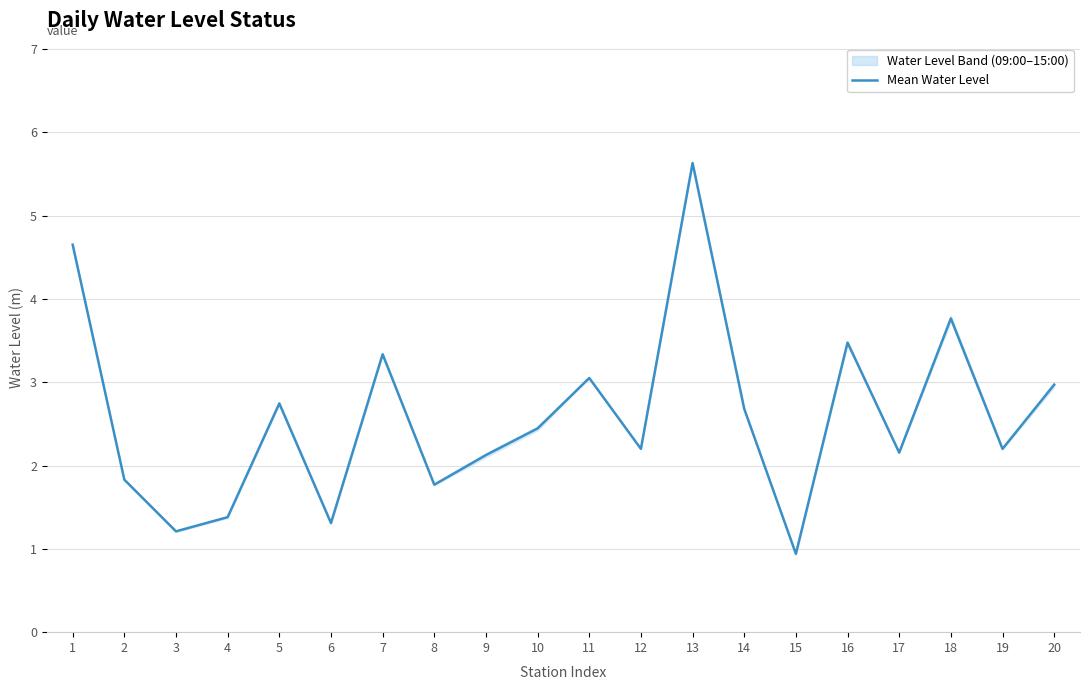

What is the sum of all values?

51.9